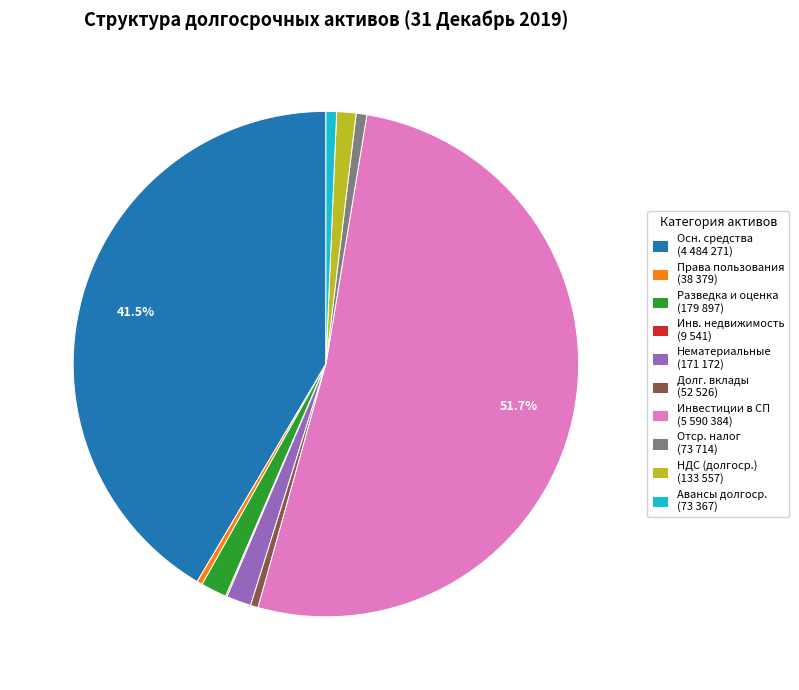

Does any single category account for the majority?

Yes